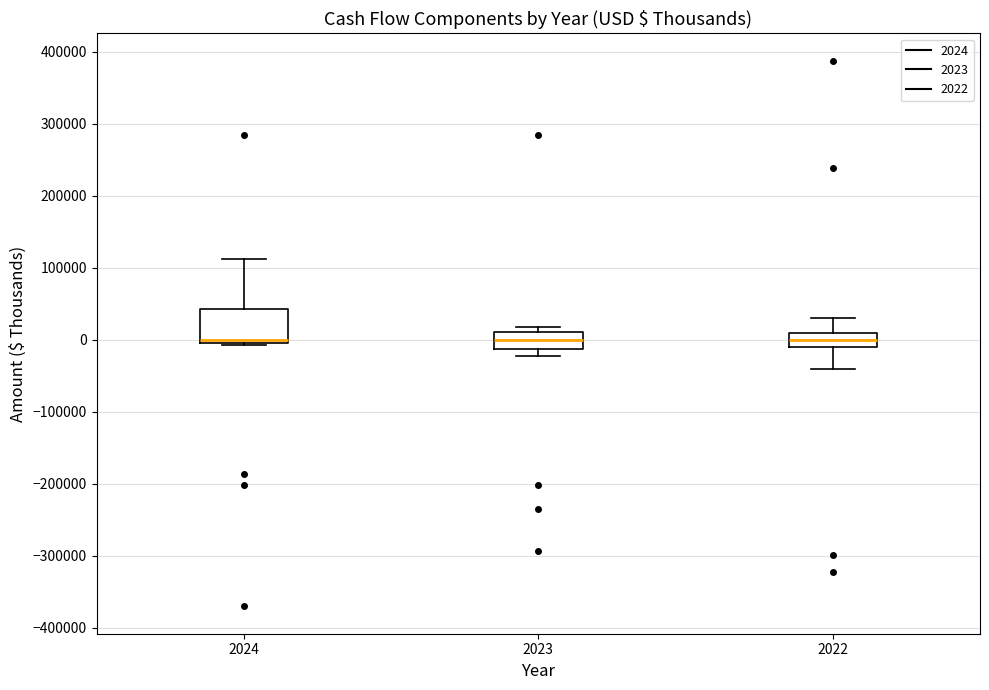

Reading left to right, read every box against the y-axis: the position of its median line, the range the box covers, and the ends of its whiskers. The values are not printed on the chart, so give them approximately, as read against the axis.

2024: median 0 (just above the box's lower edge), box 0 to 40000, whiskers -10000 to 110000
2023: median 0, box -10000 to 10000, whiskers -20000 to 20000
2022: median 0, box -10000 to 10000, whiskers -40000 to 30000